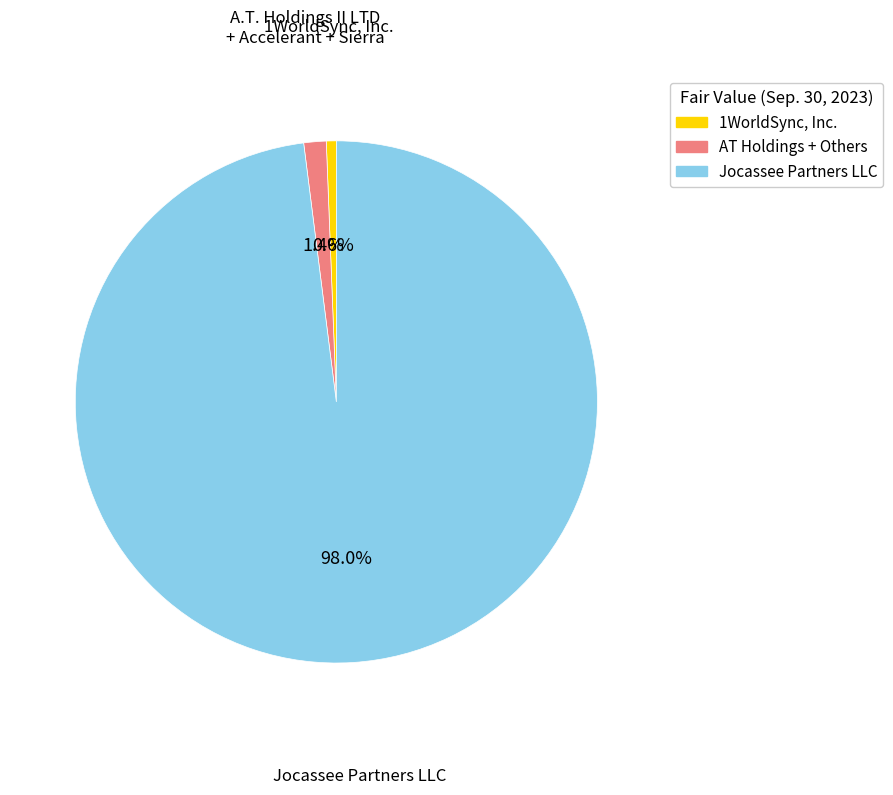

Does any single category account for the majority?

Yes